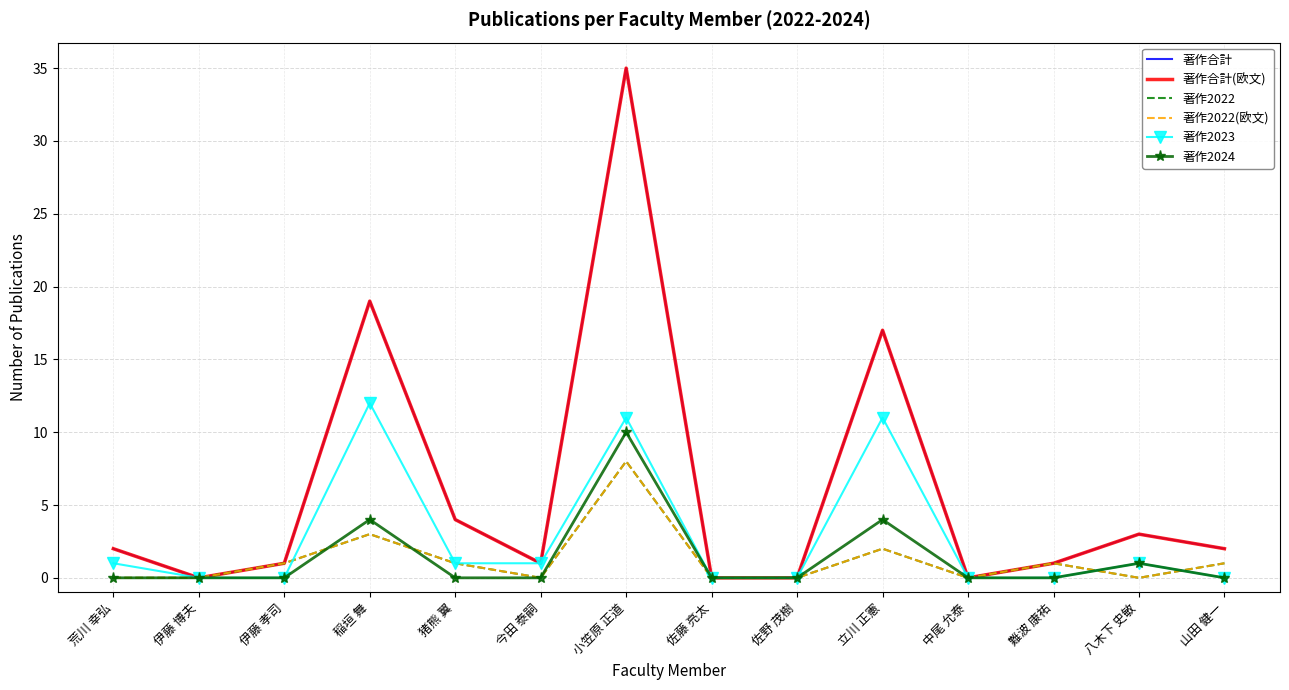

Reading left to right, list all the values displayed in this chart.

著作合計: 荒川 幸弘=2	伊藤 博夫=0	伊藤 孝司=1	稲垣 舞=19	猪熊 翼=4	今田 泰嗣=1	小笠原 正道=35	佐藤 亮太=0	佐野 茂樹=0	立川 正憲=17	中尾 允泰=0	難波 康祐=1	八木下 史敏=3	山田 健一=2
著作合計(欧文): 荒川 幸弘=2	伊藤 博夫=0	伊藤 孝司=1	稲垣 舞=19	猪熊 翼=4	今田 泰嗣=1	小笠原 正道=35	佐藤 亮太=0	佐野 茂樹=0	立川 正憲=17	中尾 允泰=0	難波 康祐=1	八木下 史敏=3	山田 健一=2
著作2022: 荒川 幸弘=0	伊藤 博夫=0	伊藤 孝司=1	稲垣 舞=3	猪熊 翼=1	今田 泰嗣=0	小笠原 正道=8	佐藤 亮太=0	佐野 茂樹=0	立川 正憲=2	中尾 允泰=0	難波 康祐=1	八木下 史敏=0	山田 健一=1
著作2022(欧文): 荒川 幸弘=0	伊藤 博夫=0	伊藤 孝司=1	稲垣 舞=3	猪熊 翼=1	今田 泰嗣=0	小笠原 正道=8	佐藤 亮太=0	佐野 茂樹=0	立川 正憲=2	中尾 允泰=0	難波 康祐=1	八木下 史敏=0	山田 健一=1
著作2023: 荒川 幸弘=1	伊藤 博夫=0	伊藤 孝司=0	稲垣 舞=12	猪熊 翼=1	今田 泰嗣=1	小笠原 正道=11	佐藤 亮太=0	佐野 茂樹=0	立川 正憲=11	中尾 允泰=0	難波 康祐=0	八木下 史敏=1	山田 健一=0
著作2024: 荒川 幸弘=0	伊藤 博夫=0	伊藤 孝司=0	稲垣 舞=4	猪熊 翼=0	今田 泰嗣=0	小笠原 正道=10	佐藤 亮太=0	佐野 茂樹=0	立川 正憲=4	中尾 允泰=0	難波 康祐=0	八木下 史敏=1	山田 健一=0